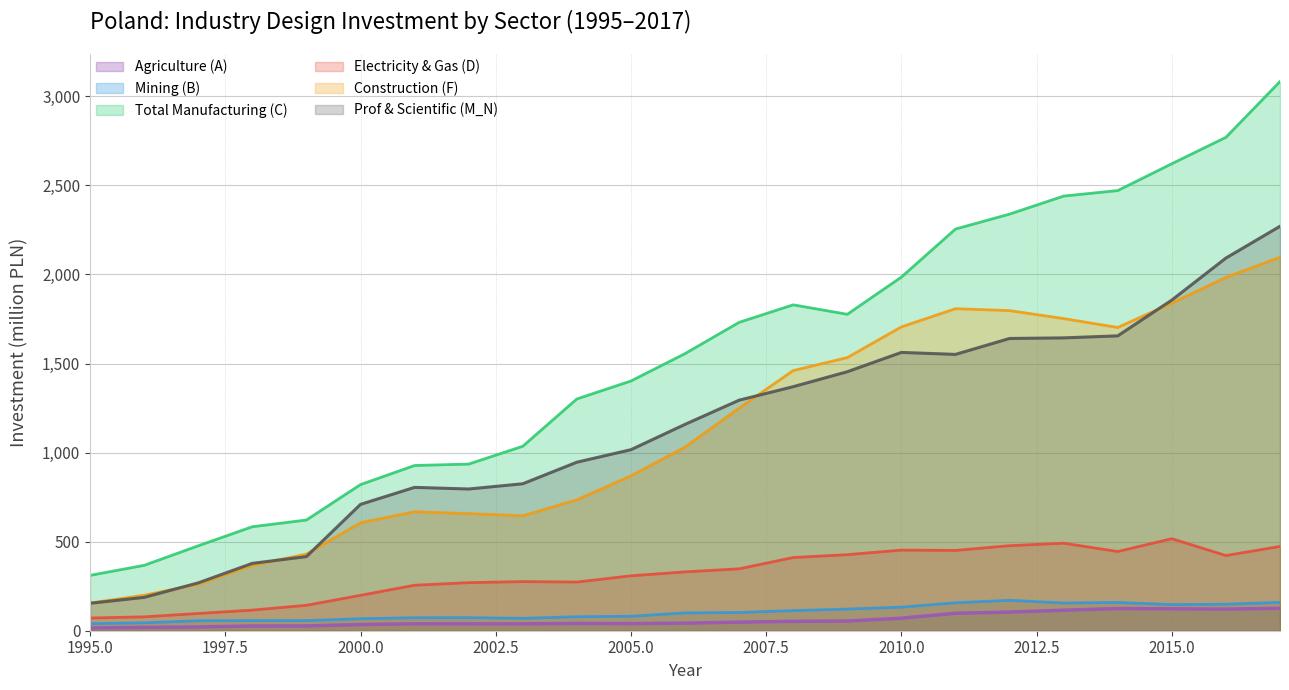

What is the average value of the Construction (F) series?

1111.1